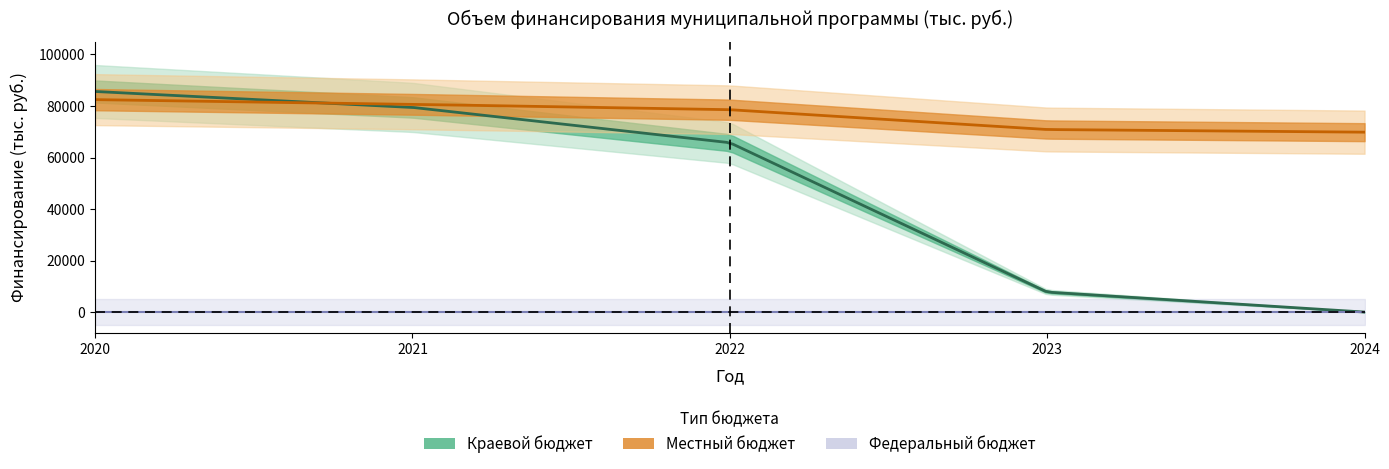

True or false: Федеральный бюджет and Краевой бюджет intersect in this chart.

False